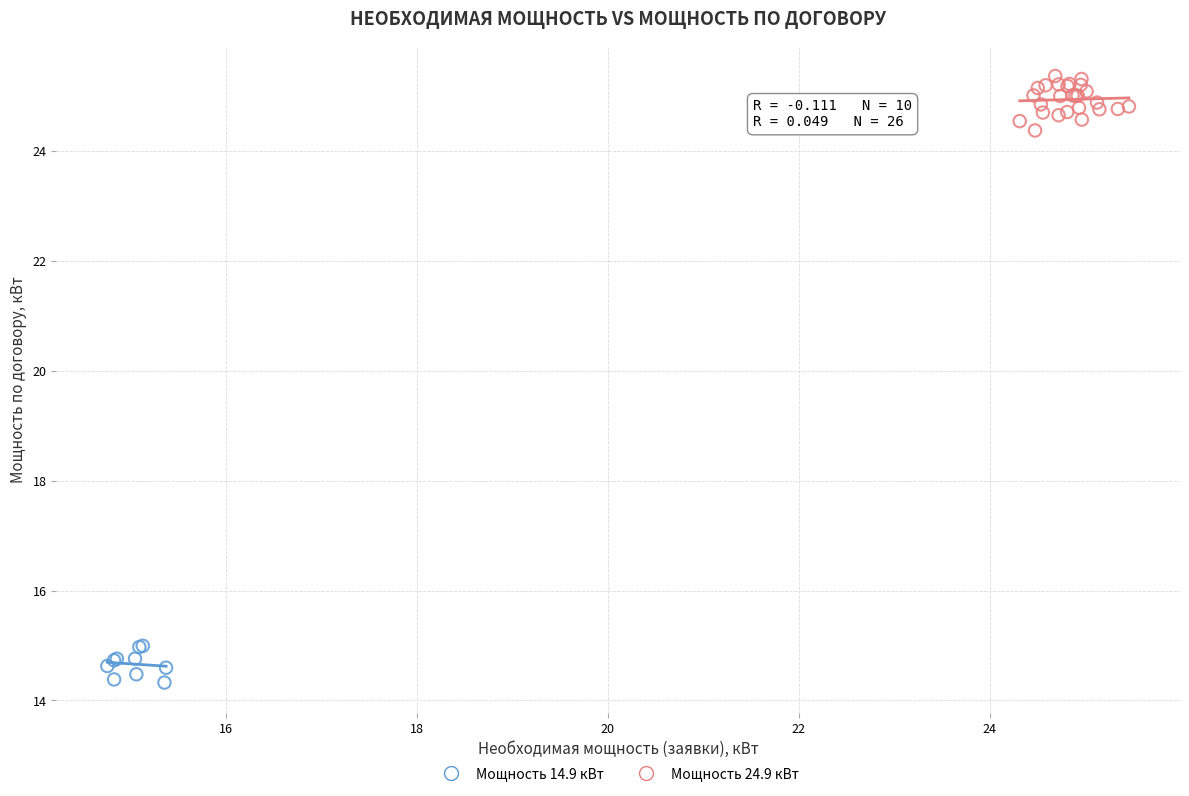

Which series has the largest Y range (max minus min)?

Мощность 24.9 кВт